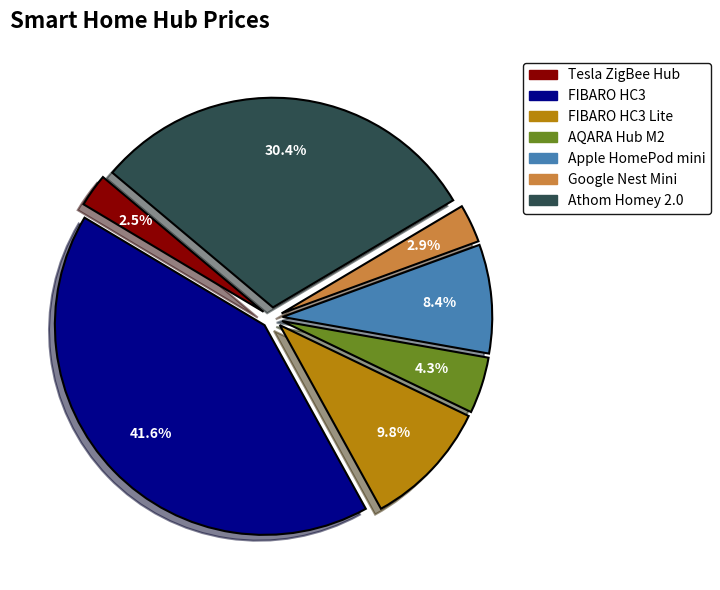

Is there a majority slice in this chart?

No